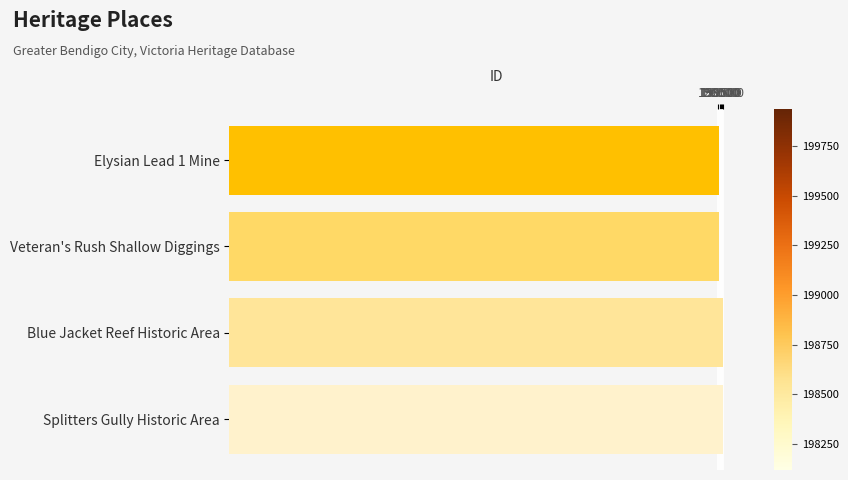

How many bars are there in total?

4